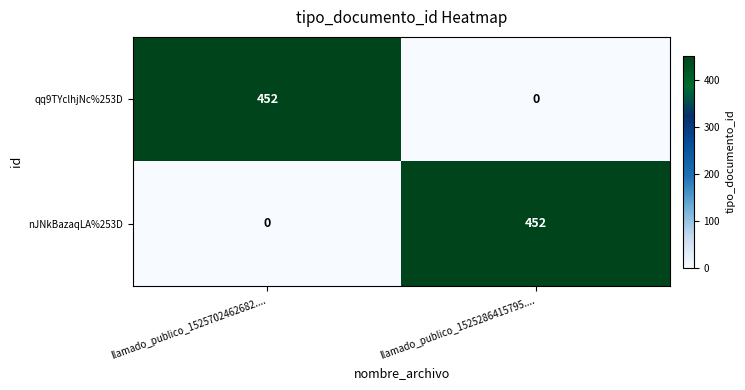

Where is nJNkBazaqLA%253D nearest to the value 226?

llamado_publico_1525702462682....